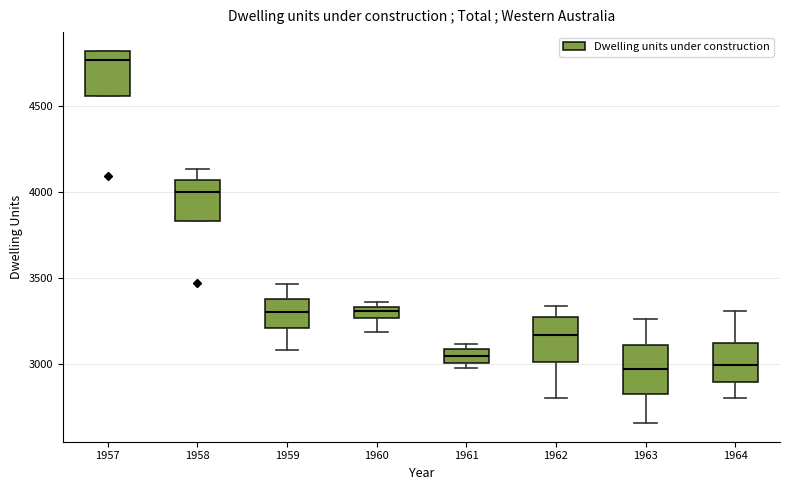

Where is the upper edge of the box at x = 1962 on the y-axis? The values are not printed on the chart, so give them approximately, as read against the axis.

3250